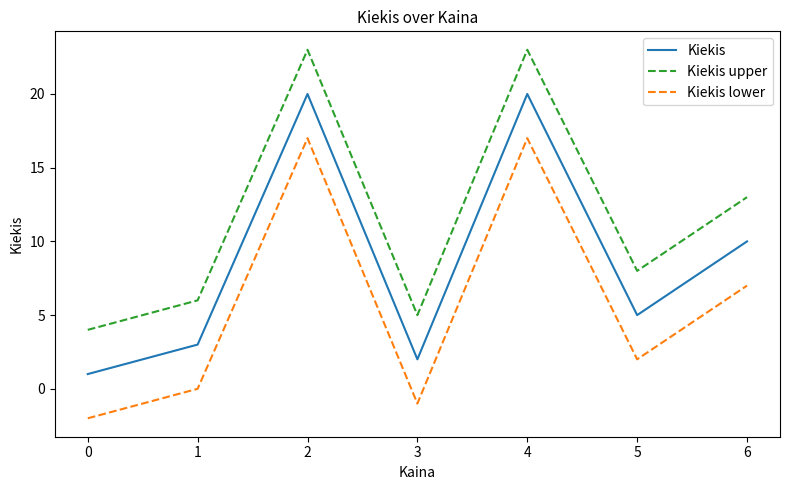

What is the highest value of the Kiekis series?

20